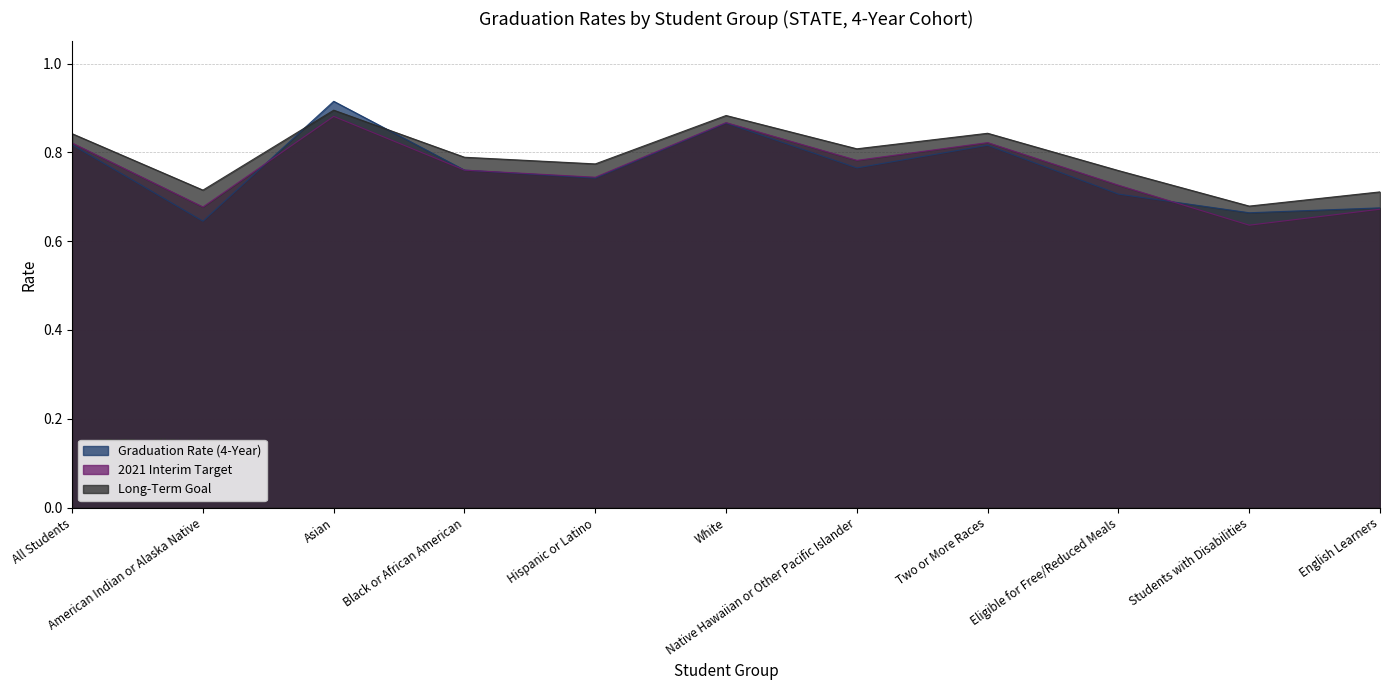

Which series has the largest total across all categories?

Long-Term Goal